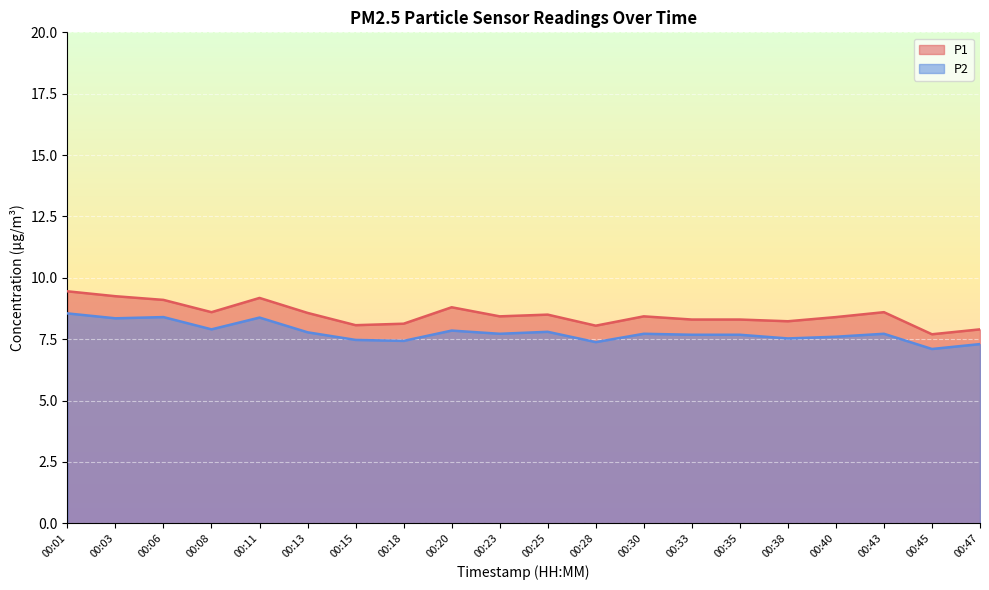

What is the difference between the maximum and minimum values in the P2 series?

1.5